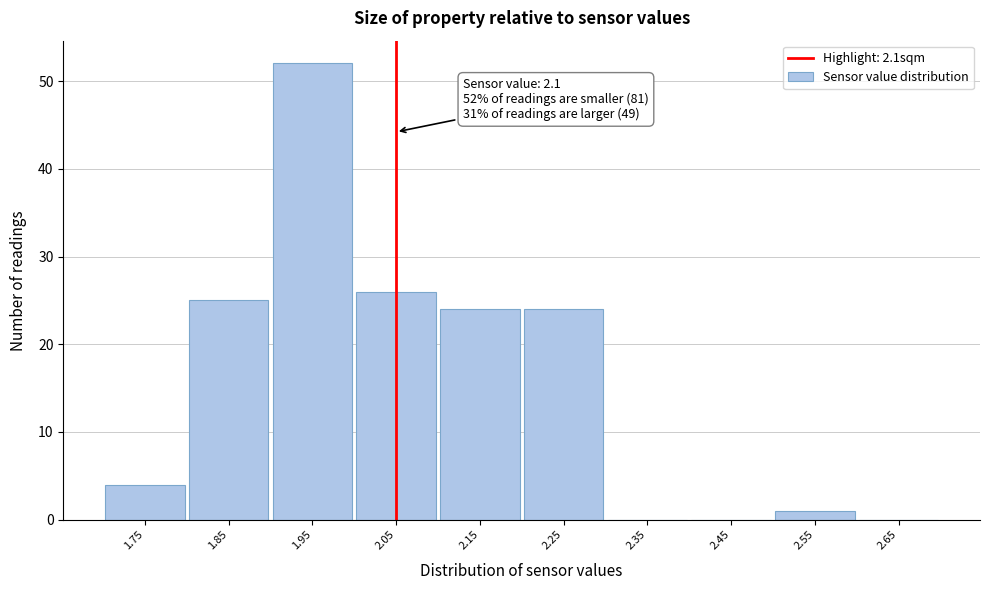

Reading left to right, list all the values displayed in this chart.

1.75=4	1.85=25	1.95=52	2.05=26	2.15=24	2.25=24	2.35=0	2.45=0	2.55=1	2.65=0